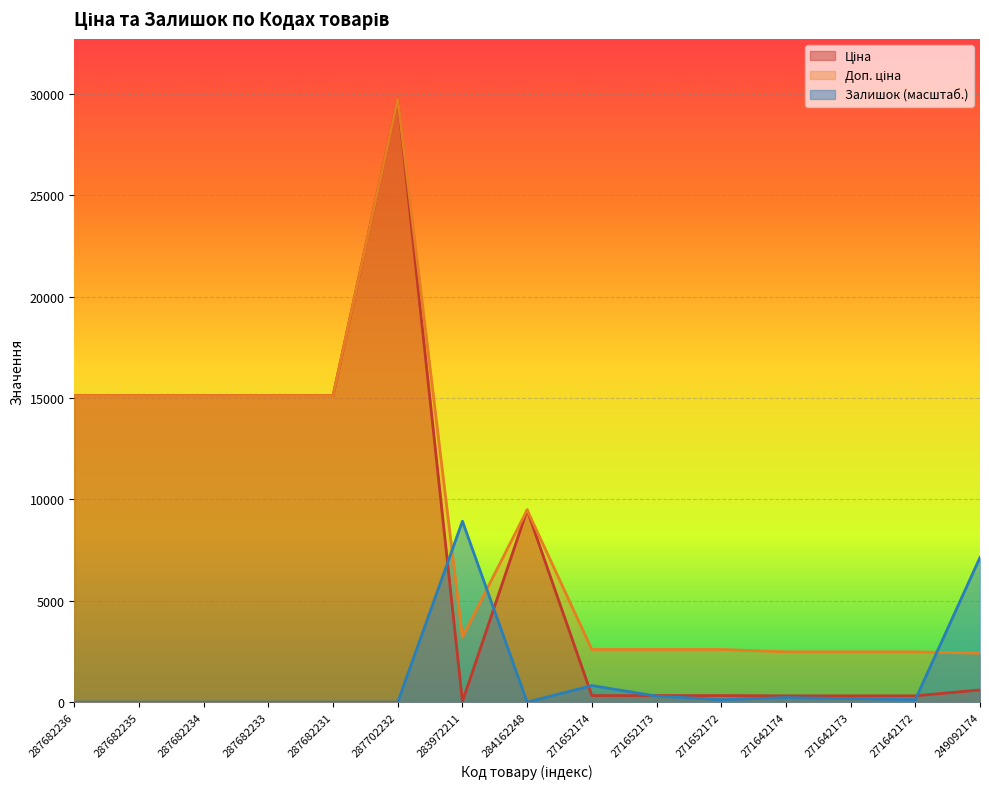

Between 287702232 and 271652172, which is larger?

287702232